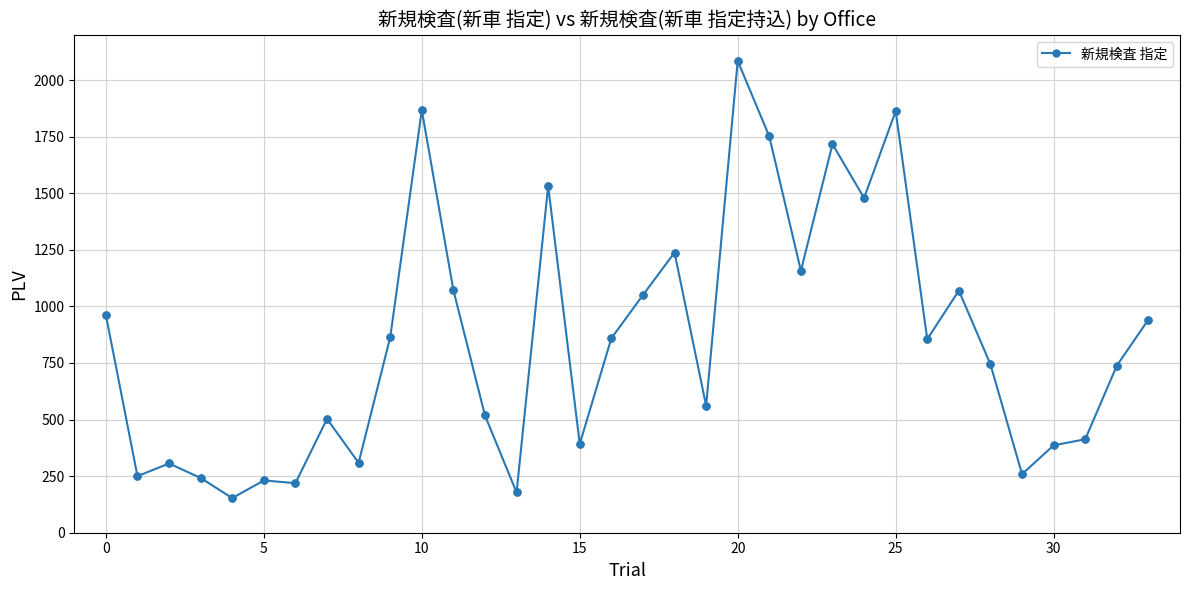

What is the maximum value shown in the chart?

2085